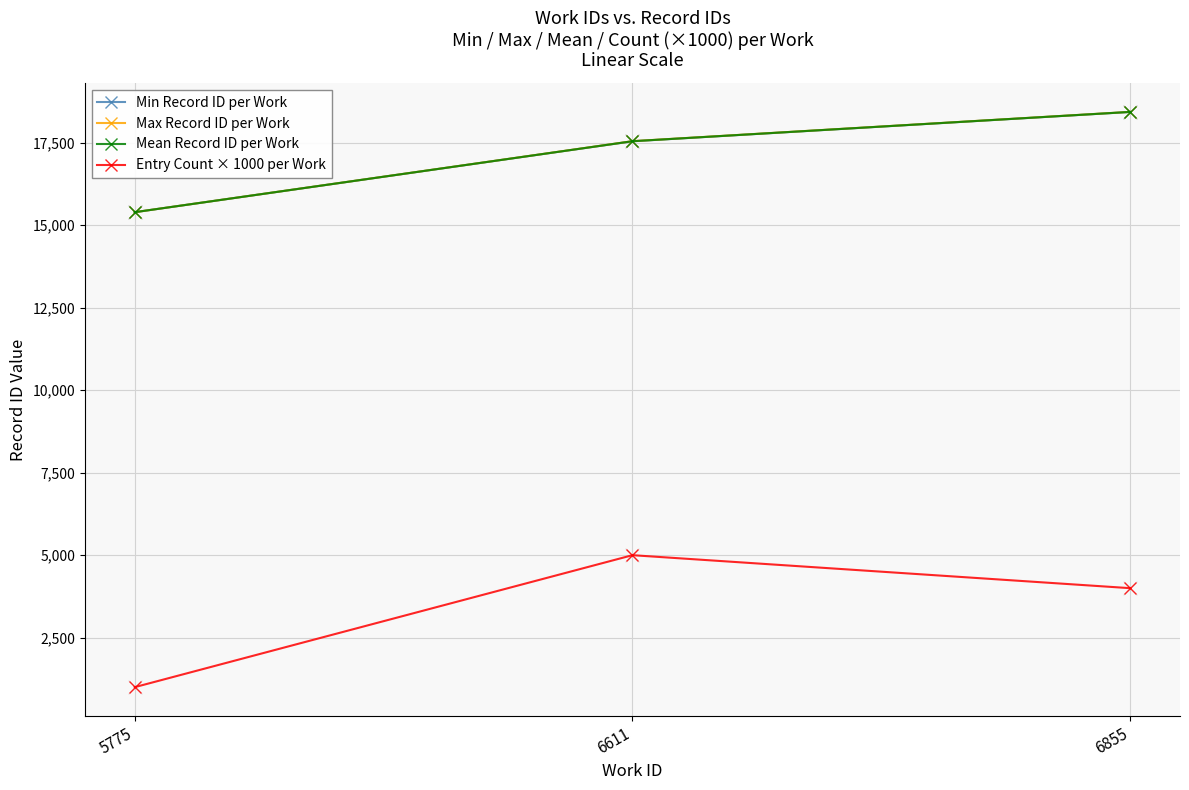

Reading left to right, transcribe all the data shown in this chart.

Min Record ID per Work: 15394.0	17543.0	18432.0
Max Record ID per Work: 15394.0	17547.0	18435.0
Mean Record ID per Work: 15394.0	17545.0	18433.5
Entry Count × 1000 per Work: 1000.0	5000.0	4000.0